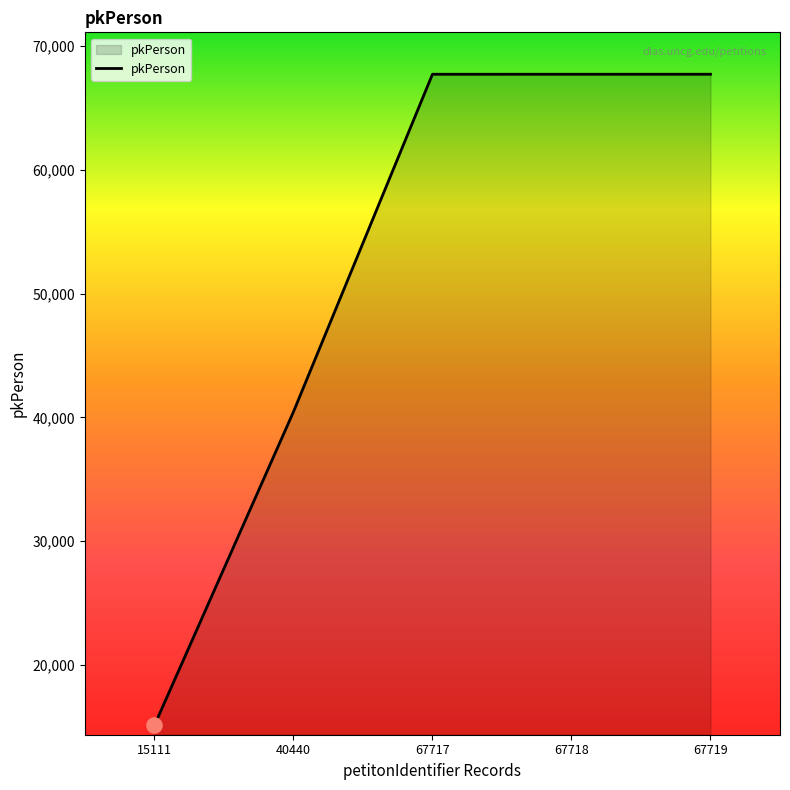

What is the ratio of the value at 67719 to the value at 40440?

1.7